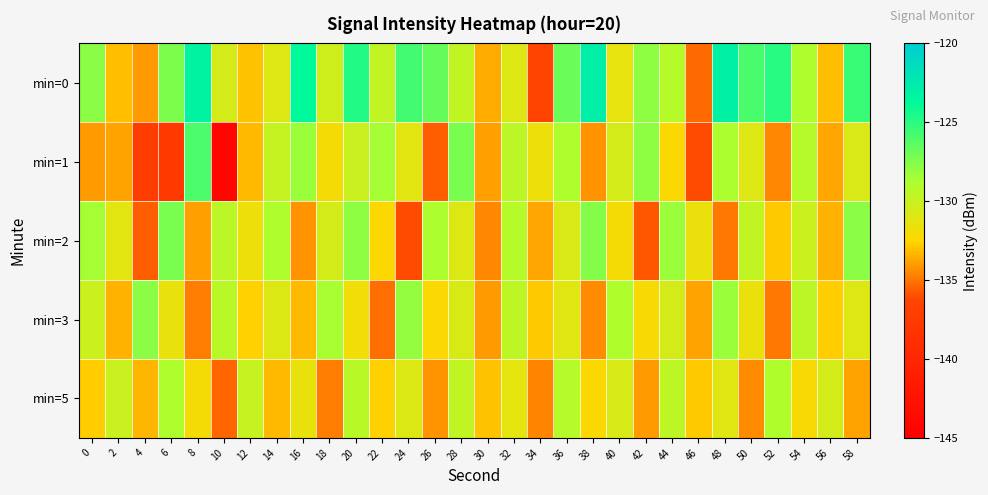

Which series has the widest spread of values?

min=1